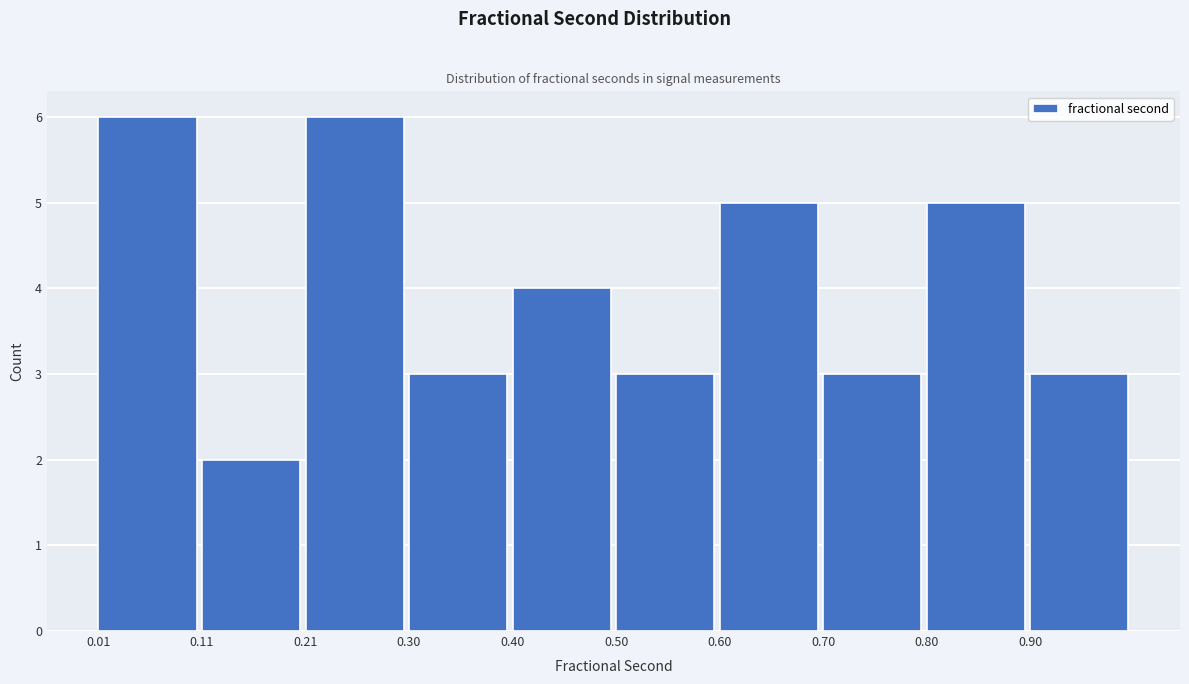

Reading left to right, list every bar in this chart as the range it spans on the x-axis followed by its height. Neither the bar edges nor the heights are printed on the chart, so give them approximately, as read against the axes.

0.01 to 0.11: 6
0.11 to 0.21: 2
0.21 to 0.30: 6
0.30 to 0.40: 3
0.40 to 0.50: 4
0.50 to 0.60: 3
0.60 to 0.70: 5
0.70 to 0.80: 3
0.80 to 0.90: 5
0.90 to 0.99: 3